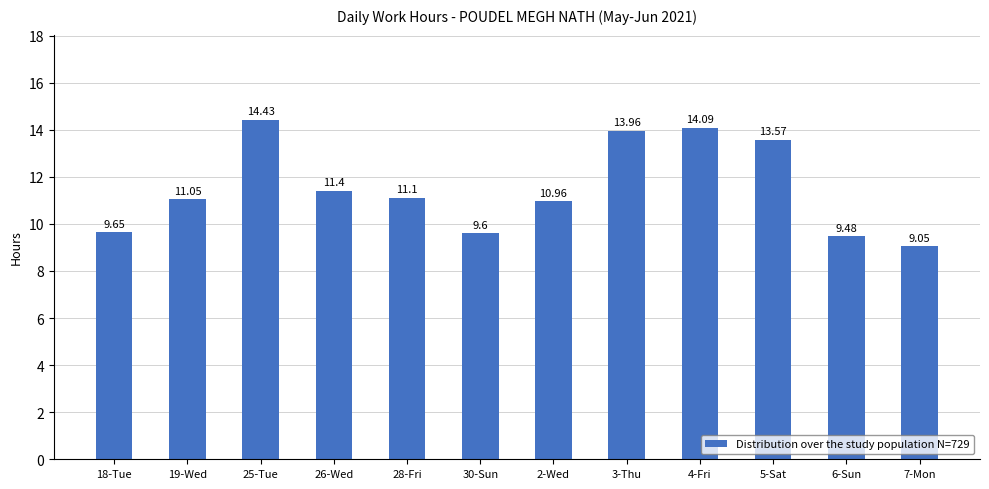

True or false: the data shows 15.1 at 28-Fri.

False